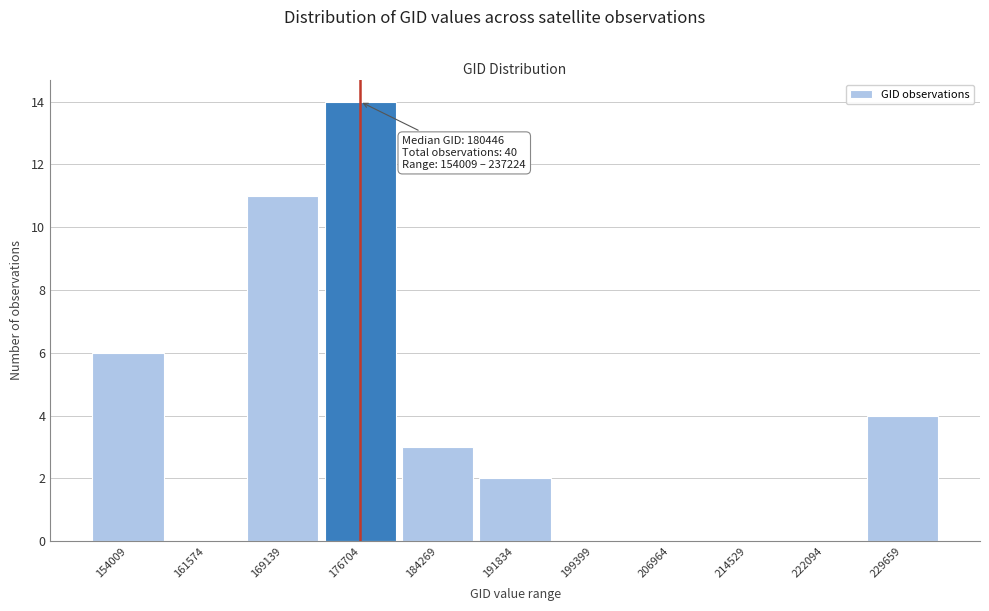

Reading left to right, what are all the values shown in this chart?

154009=6	161574=0	169139=11	176704=14	184269=3	191834=2	199399=0	206964=0	214529=0	222094=0	229659=4